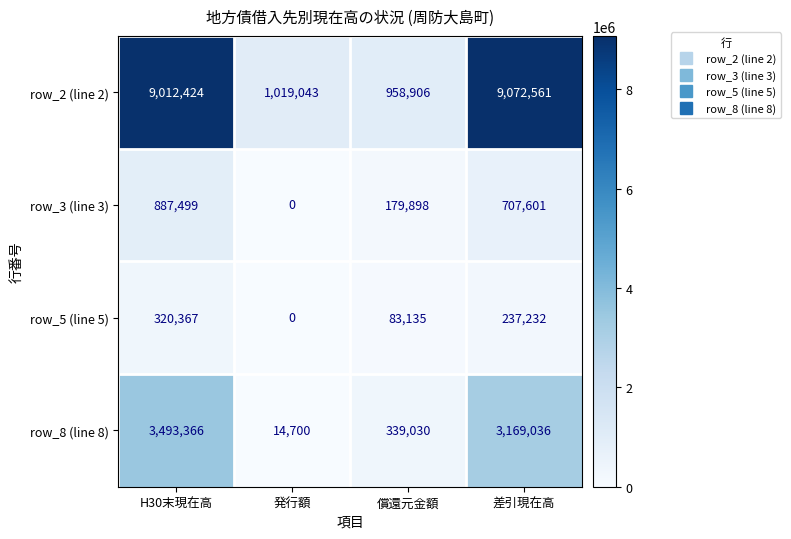

How many values in the row_5 (line 5) series are below 237232?

2